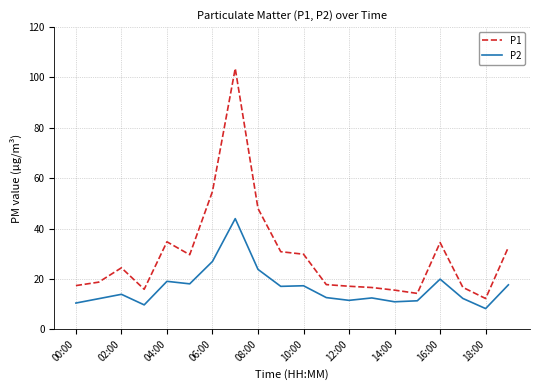

What is the maximum value shown in the chart?

103.6